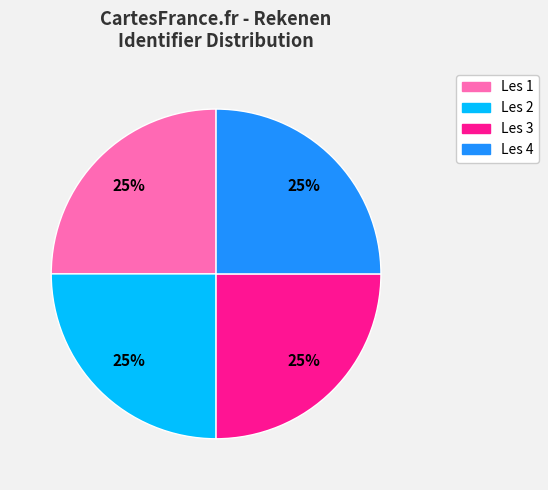

To the nearest percent, what is the combined percentage of Les 1 and Les 2?

50%